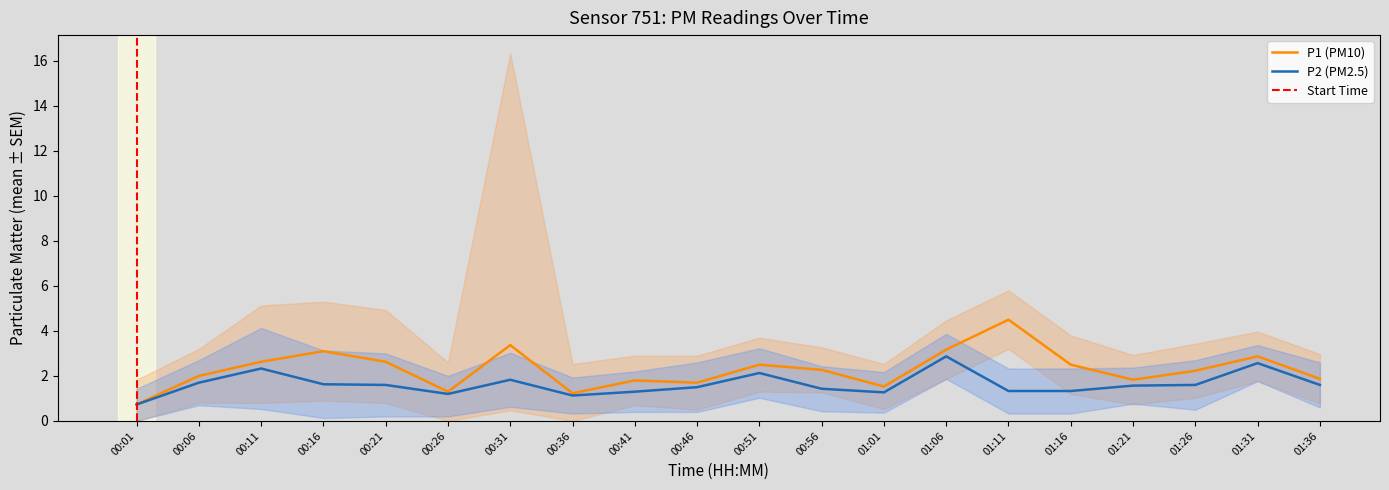

True or false: P2 and P1 intersect in this chart.

False